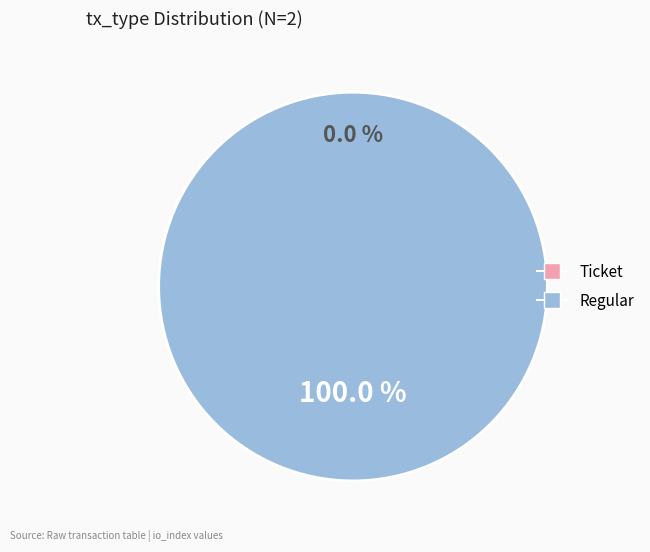

How many segments does this pie chart have?

2